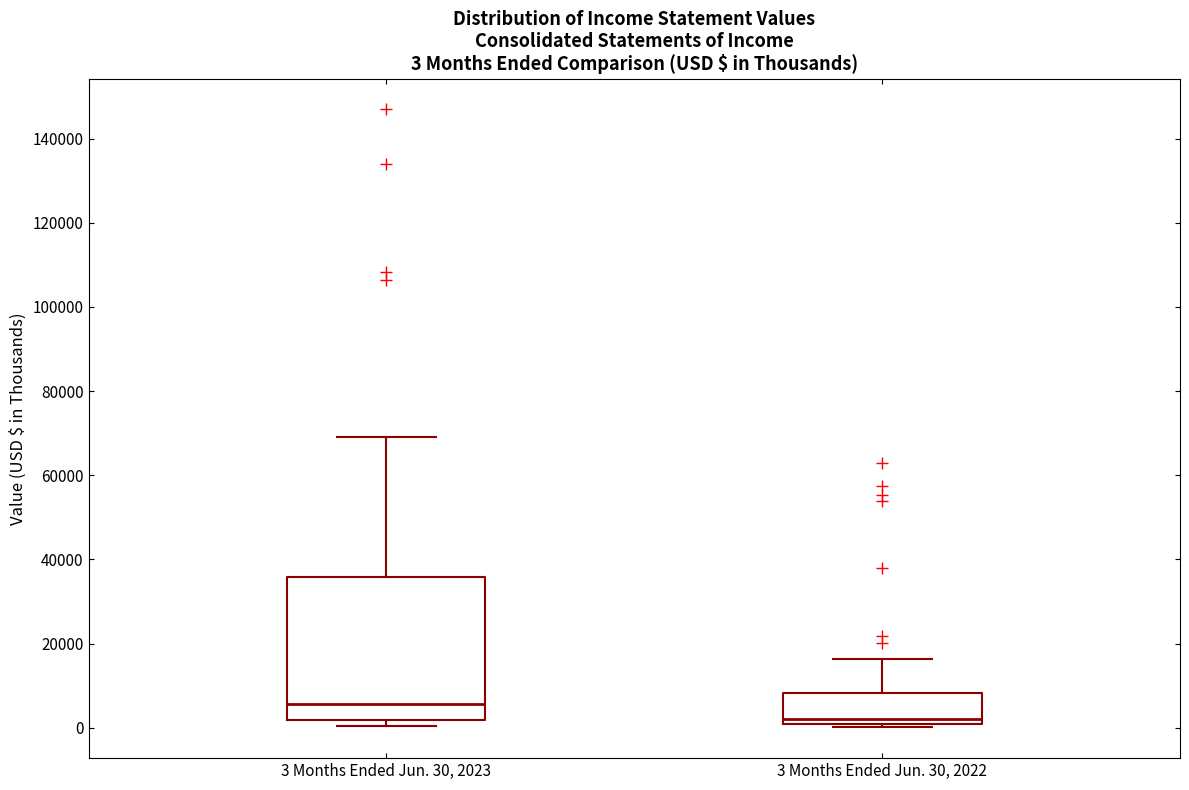

Which box has the highest median line?

3 Months Ended Jun. 30, 2023